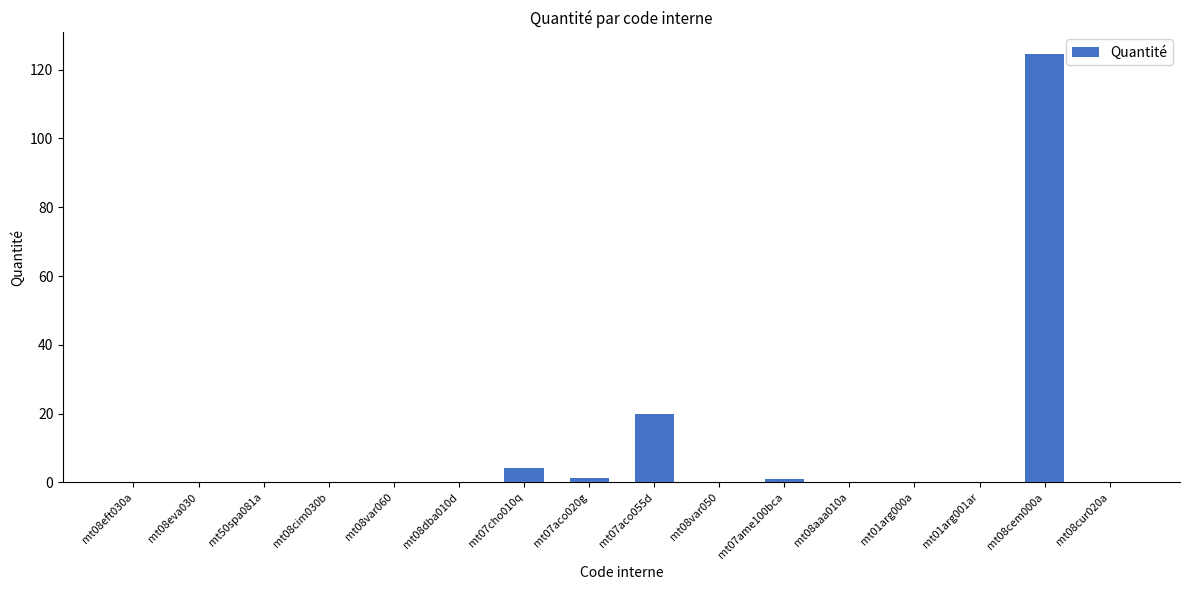

The chart shows a value of 0.0 at mt08eft030a. True or false?

True